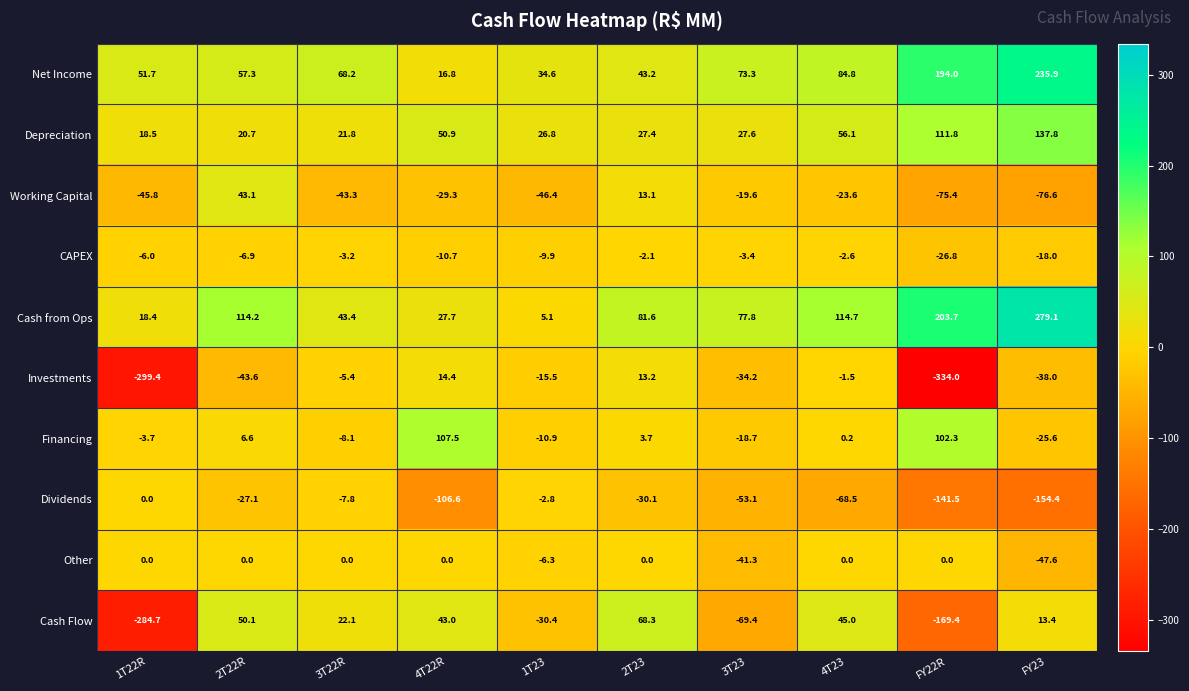

Is it true that Depreciation equals 47.2 at 2T23?

False